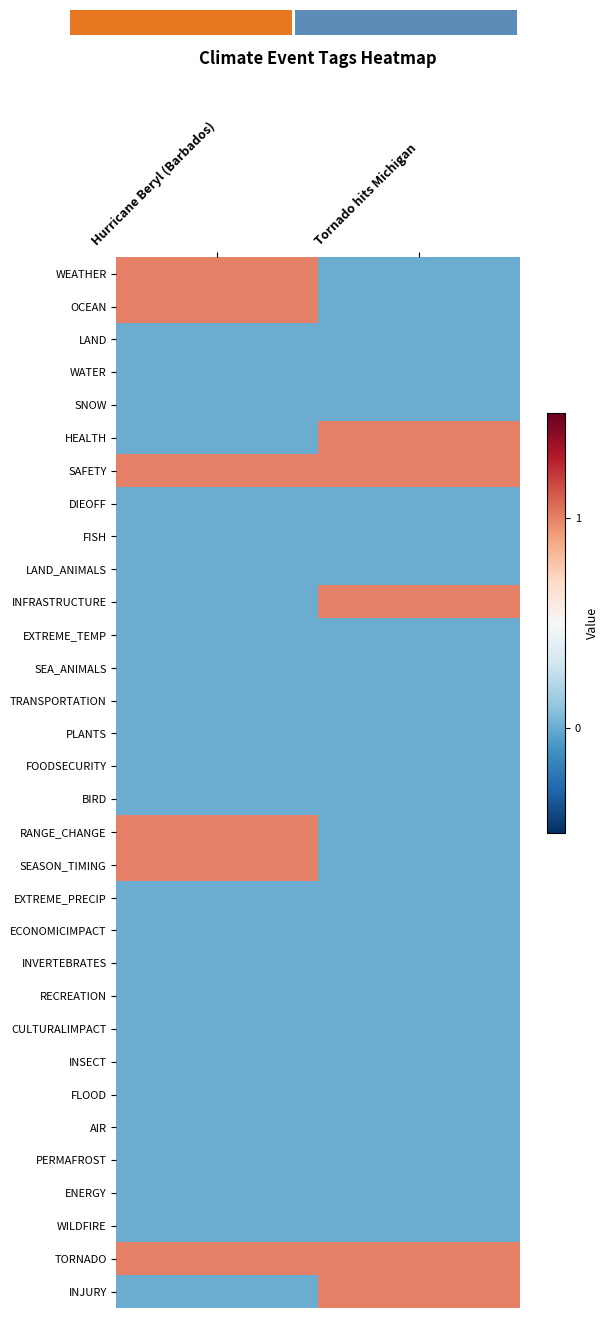

At Tornado hits Michigan, list the series in order from smallest to largest.

WEATHER, OCEAN, LAND, WATER, SNOW, DIEOFF, FISH, LAND_ANIMALS, EXTREME_TEMP, SEA_ANIMALS, TRANSPORTATION, PLANTS, FOODSECURITY, BIRD, RANGE_CHANGE, SEASON_TIMING, EXTREME_PRECIP, ECONOMICIMPACT, INVERTEBRATES, RECREATION, CULTURALIMPACT, INSECT, FLOOD, AIR, PERMAFROST, ENERGY, WILDFIRE, HEALTH, SAFETY, INFRASTRUCTURE, TORNADO, INJURY